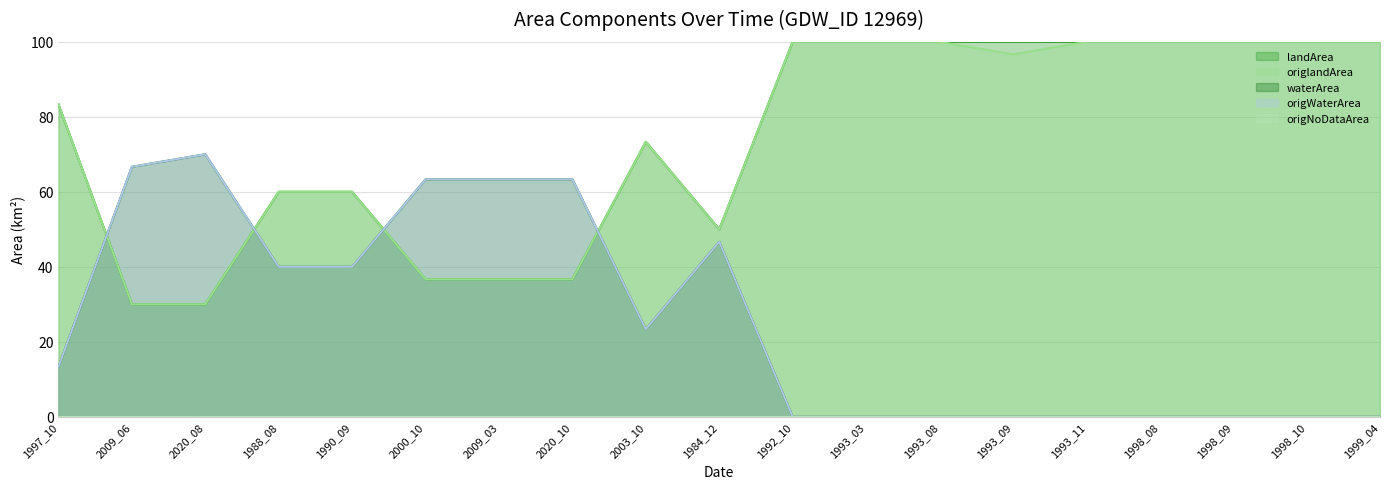

Reading left to right, extract all data points from this chart.

landArea: 1997_10=83.3	2009_06=30.0	2020_08=30.0	1988_08=60.0	1990_09=60.0	2000_10=36.7	2009_03=36.7	2020_10=36.7	2003_10=73.3	1984_12=50.0	1992_10=100.0	1993_03=100.0	1993_08=100.0	1993_09=100.0	1993_11=100.0	1998_08=100.0	1998_09=100.0	1998_10=100.0	1999_04=100.0
origlandArea: 1997_10=83.3	2009_06=30.0	2020_08=30.0	1988_08=60.0	1990_09=60.0	2000_10=36.7	2009_03=36.7	2020_10=36.7	2003_10=73.3	1984_12=50.0	1992_10=100.0	1993_03=100.0	1993_08=100.0	1993_09=96.7	1993_11=100.0	1998_08=100.0	1998_09=100.0	1998_10=100.0	1999_04=100.0
waterArea: 1997_10=13.3	2009_06=66.7	2020_08=70.0	1988_08=40.0	1990_09=40.0	2000_10=63.3	2009_03=63.3	2020_10=63.3	2003_10=23.3	1984_12=46.7	1992_10=0.0	1993_03=0.0	1993_08=0.0	1993_09=0.0	1993_11=0.0	1998_08=0.0	1998_09=0.0	1998_10=0.0	1999_04=0.0
origWaterArea: 1997_10=13.3	2009_06=66.7	2020_08=70.0	1988_08=40.0	1990_09=40.0	2000_10=63.3	2009_03=63.3	2020_10=63.3	2003_10=23.3	1984_12=46.7	1992_10=0.0	1993_03=0.0	1993_08=0.0	1993_09=0.0	1993_11=0.0	1998_08=0.0	1998_09=0.0	1998_10=0.0	1999_04=0.0